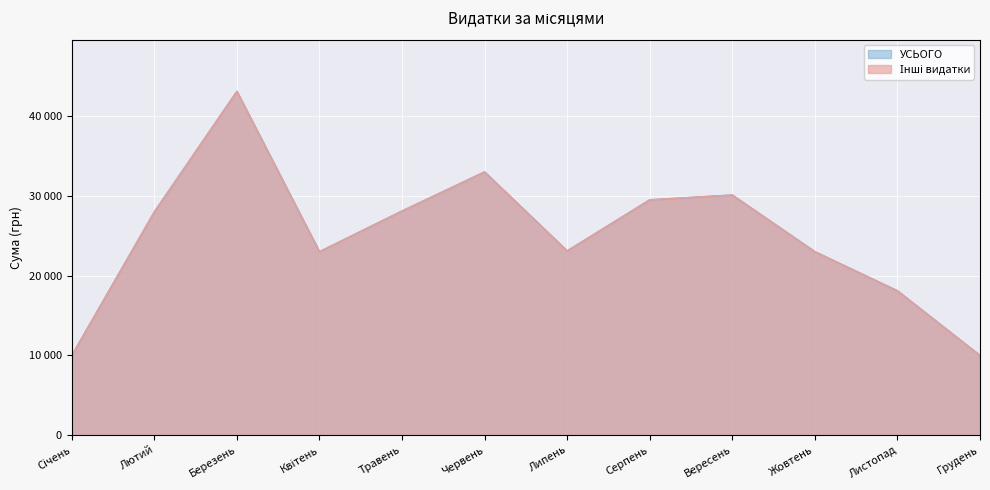

True or false: УСЬОГО and Інші видатки cross at least once.

False